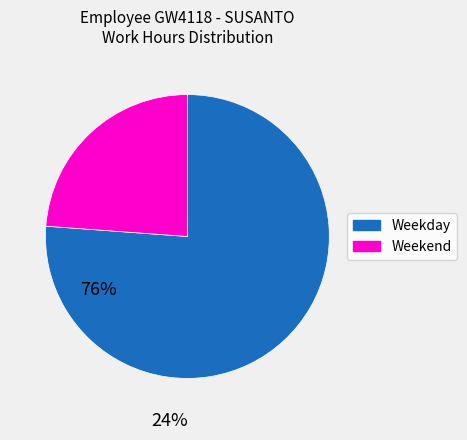

Does any single category account for the majority?

Yes